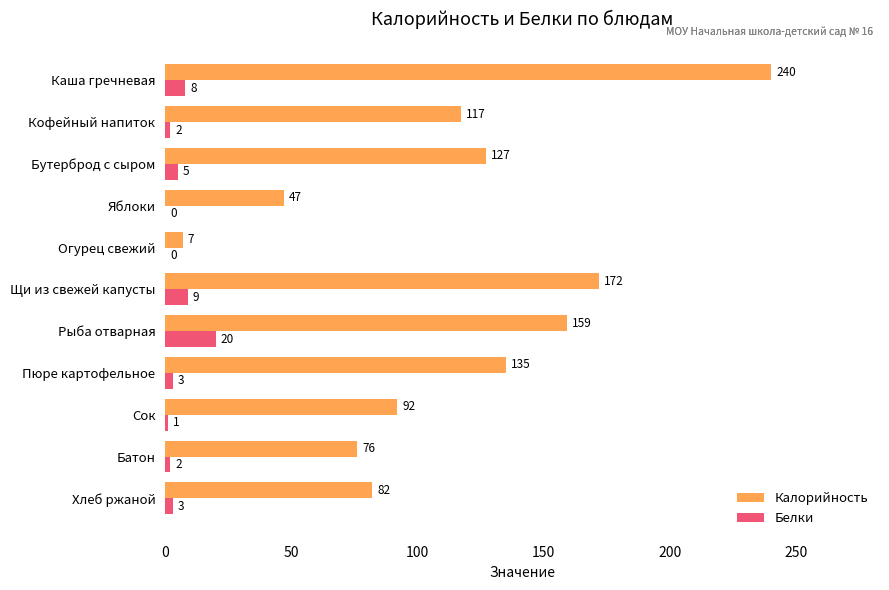

What value does the Белки series have at Хлеб ржаной, to the nearest 5?

5